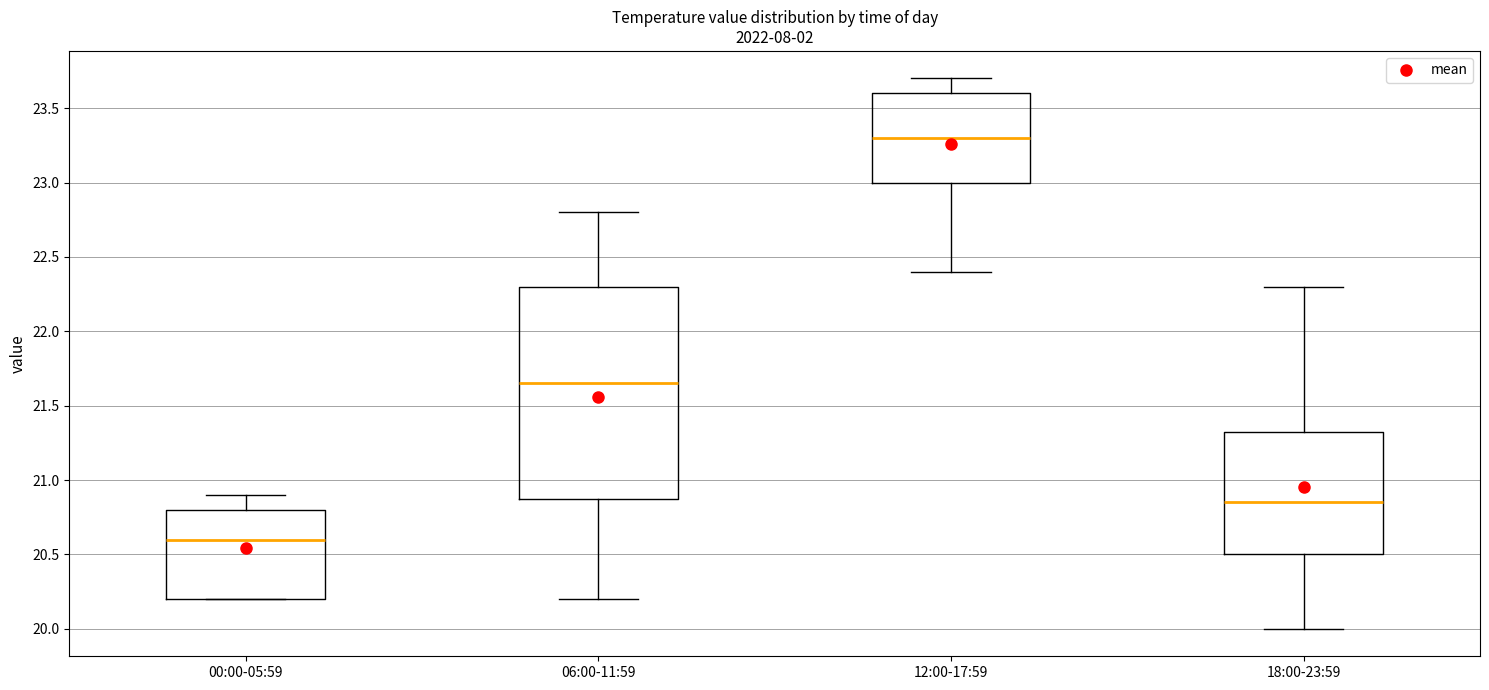

Where does the upper whisker of the box for 12:00-17:59 end on the y-axis? The values are not printed on the chart, so give them approximately, as read against the axis.

23.70